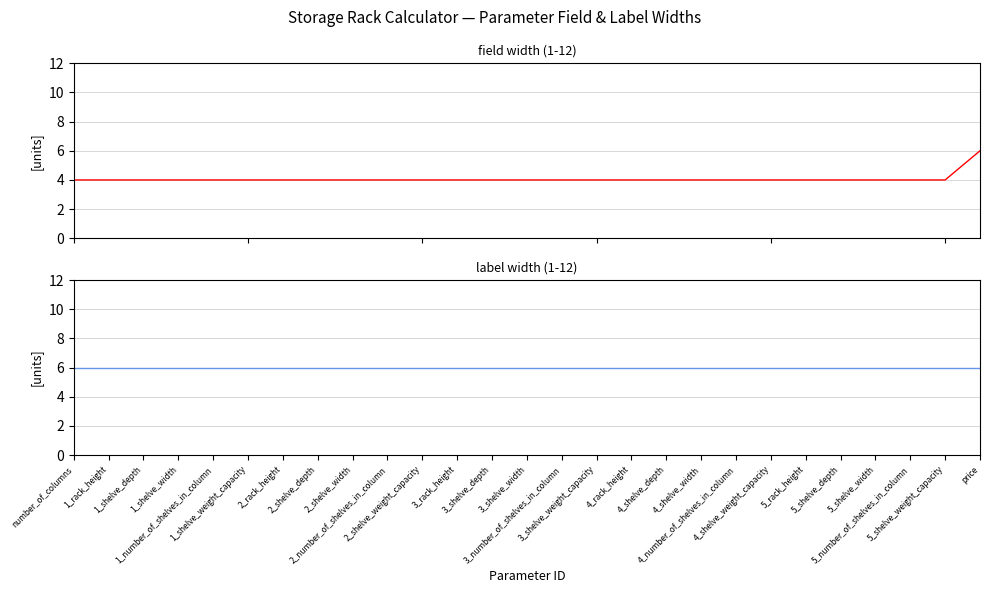

How many field width (1-12) values are between 4 and 5?

26